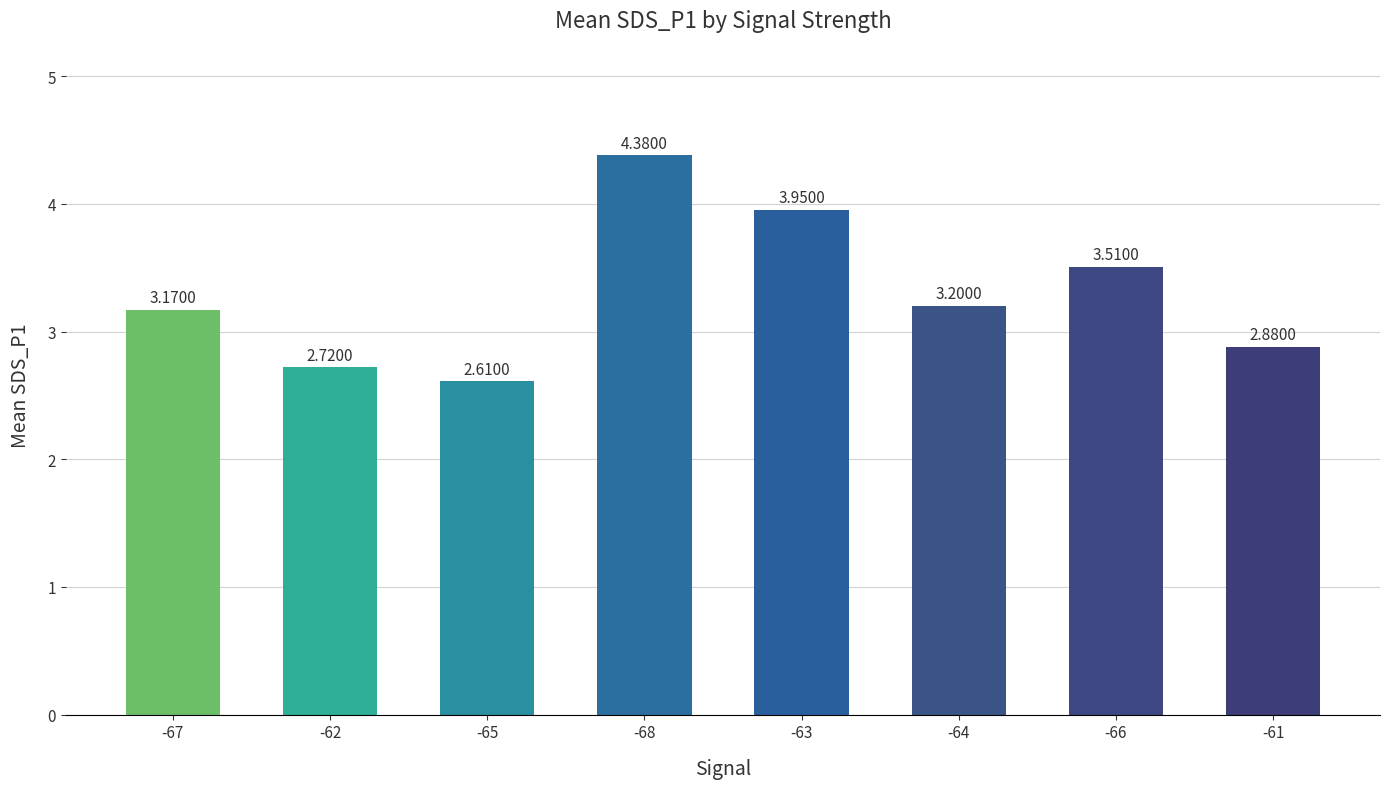

How many data points does each series have?

8